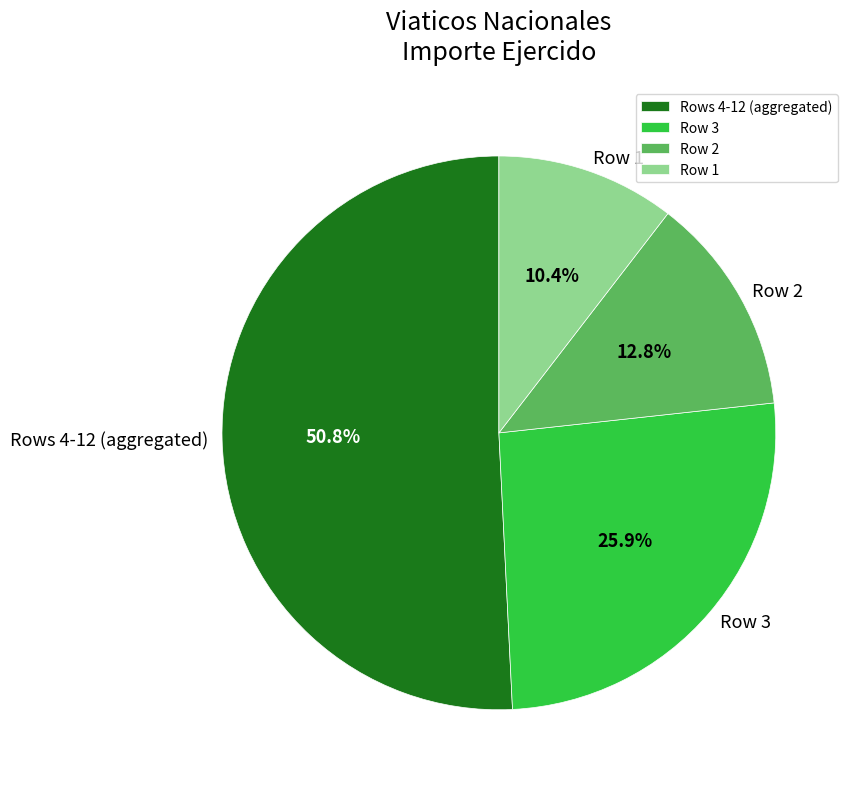

Combined, do Rows 4-12 (aggregated) and Row 3 account for over 50%?

Yes